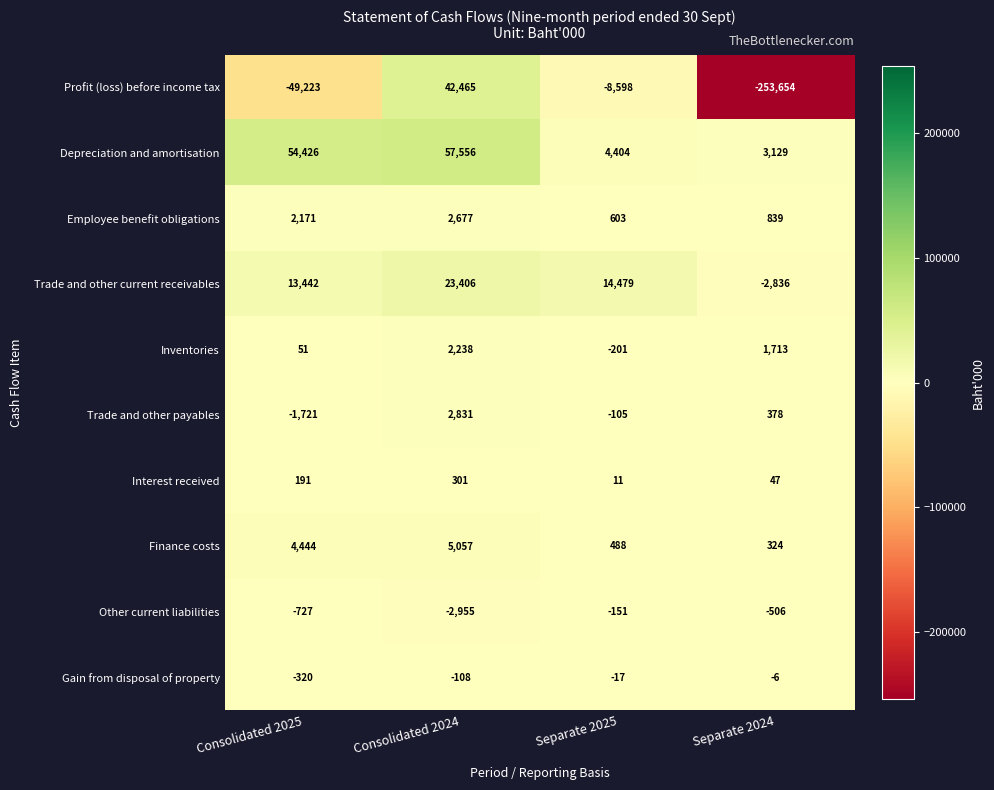

What is the difference between the second highest and minimum values in the Trade and other payables series?

2099